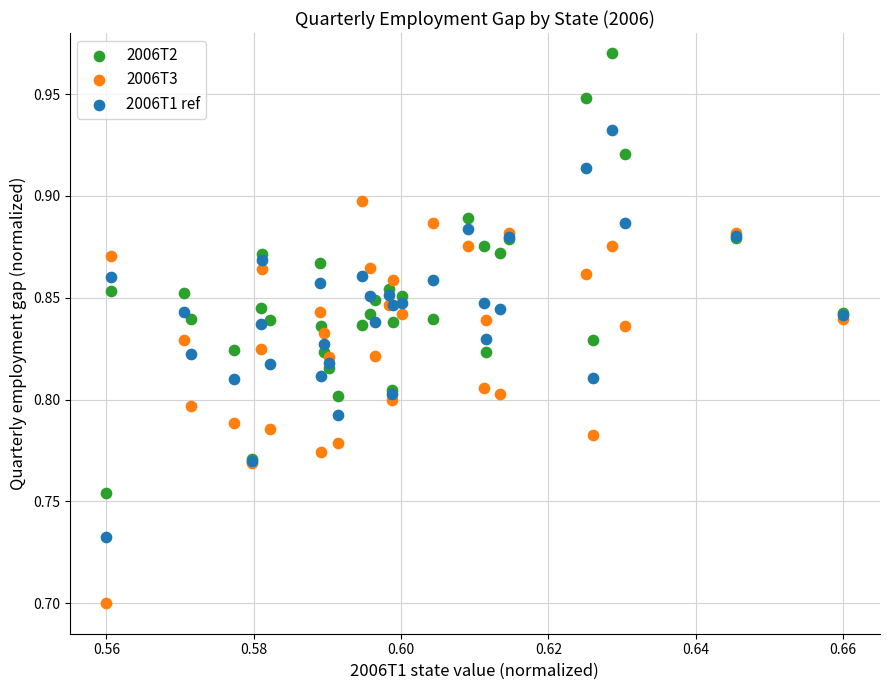

Which series reaches the minimum Y coordinate?

2006T3